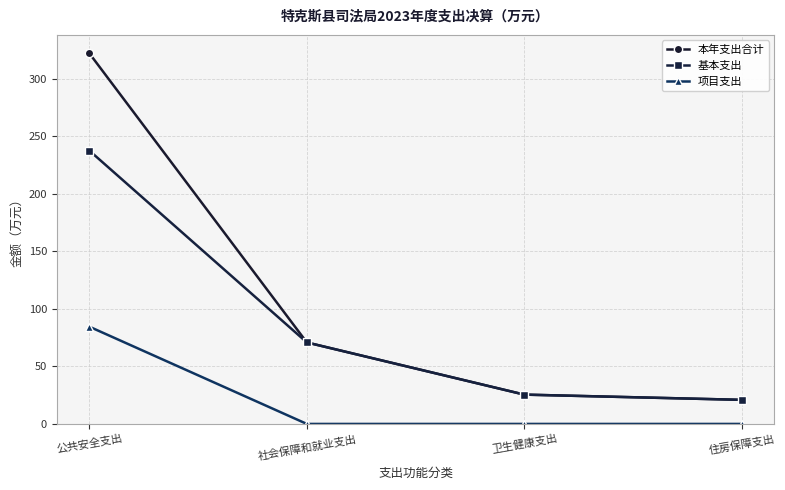

True or false: 项目支出 and 基本支出 cross at least once.

False